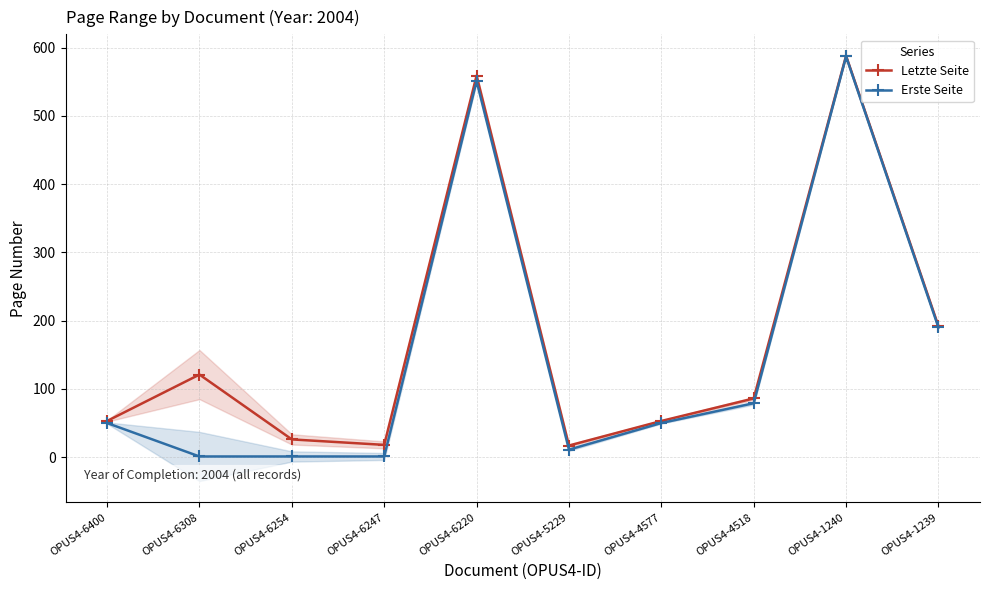

Count the number of data series in this chart.

2